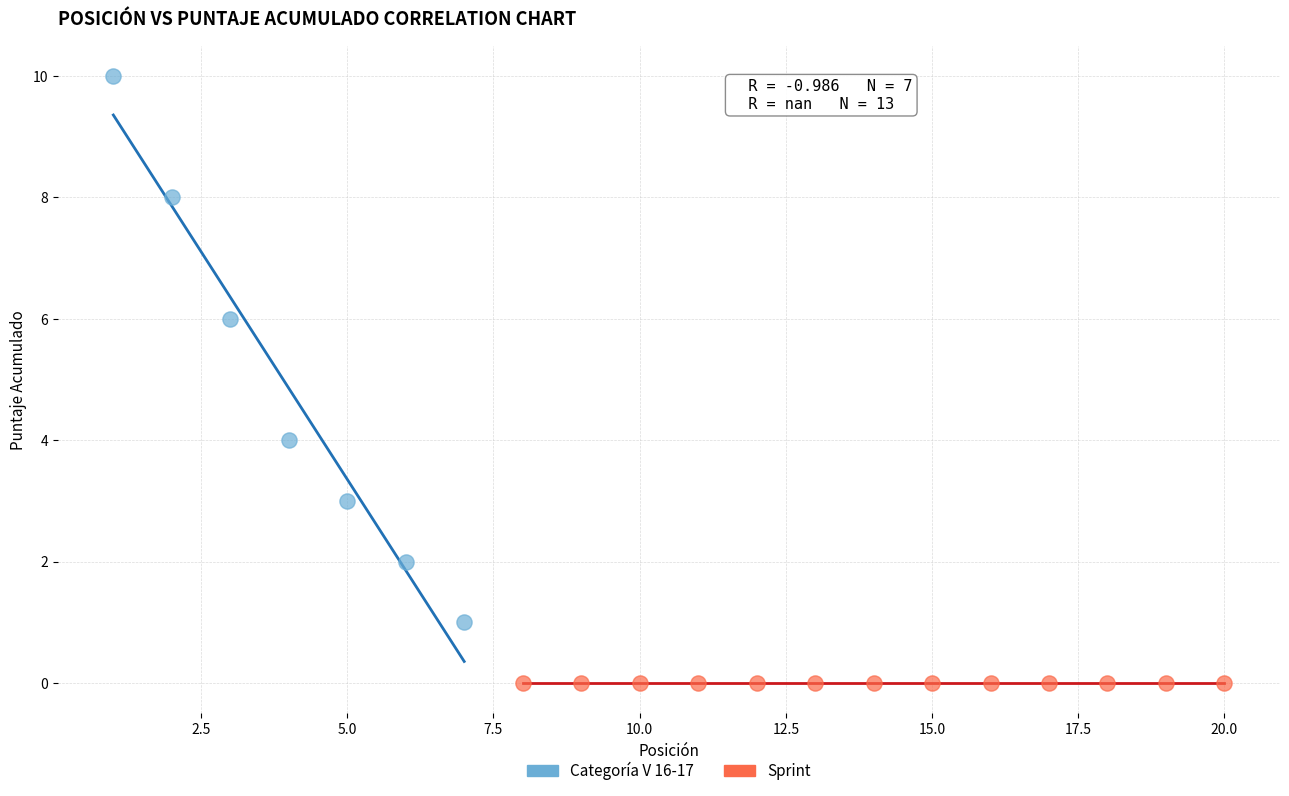

Which series contains the highest Y value?

Categoría V 16-17